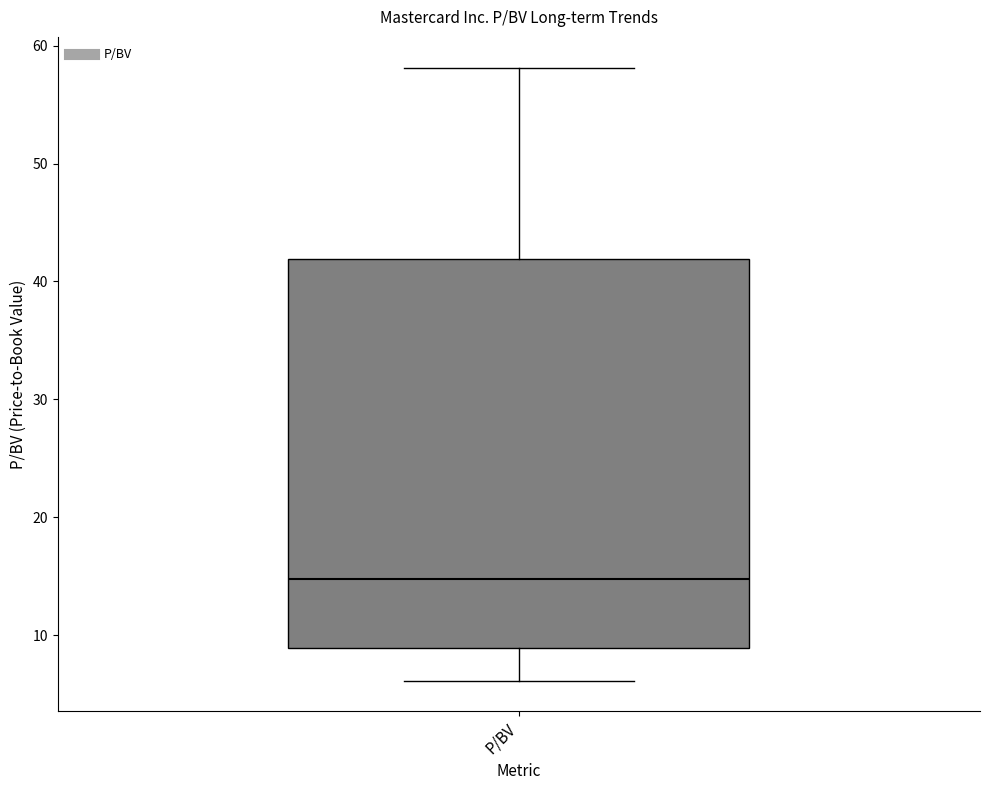

Read this box plot against the y-axis: the position of the median line, the range covered by the box, and the ends of both whiskers. The values are not printed on the chart, so give them approximately, as read against the axis.

median 15, box 9 to 42, whiskers 6 to 58